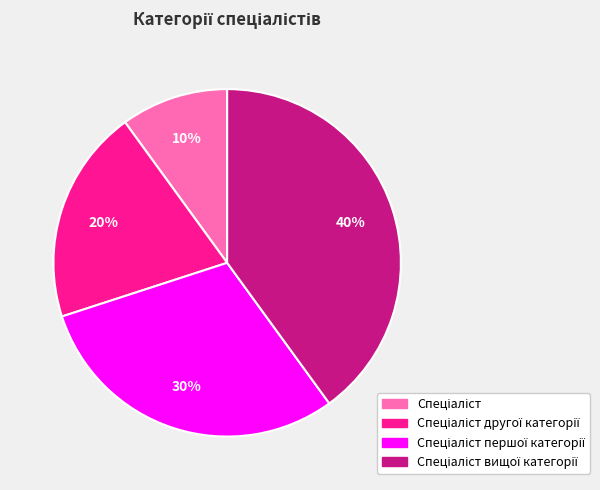

To the nearest percent, what is the difference between the largest and smallest slice percentages?

30%